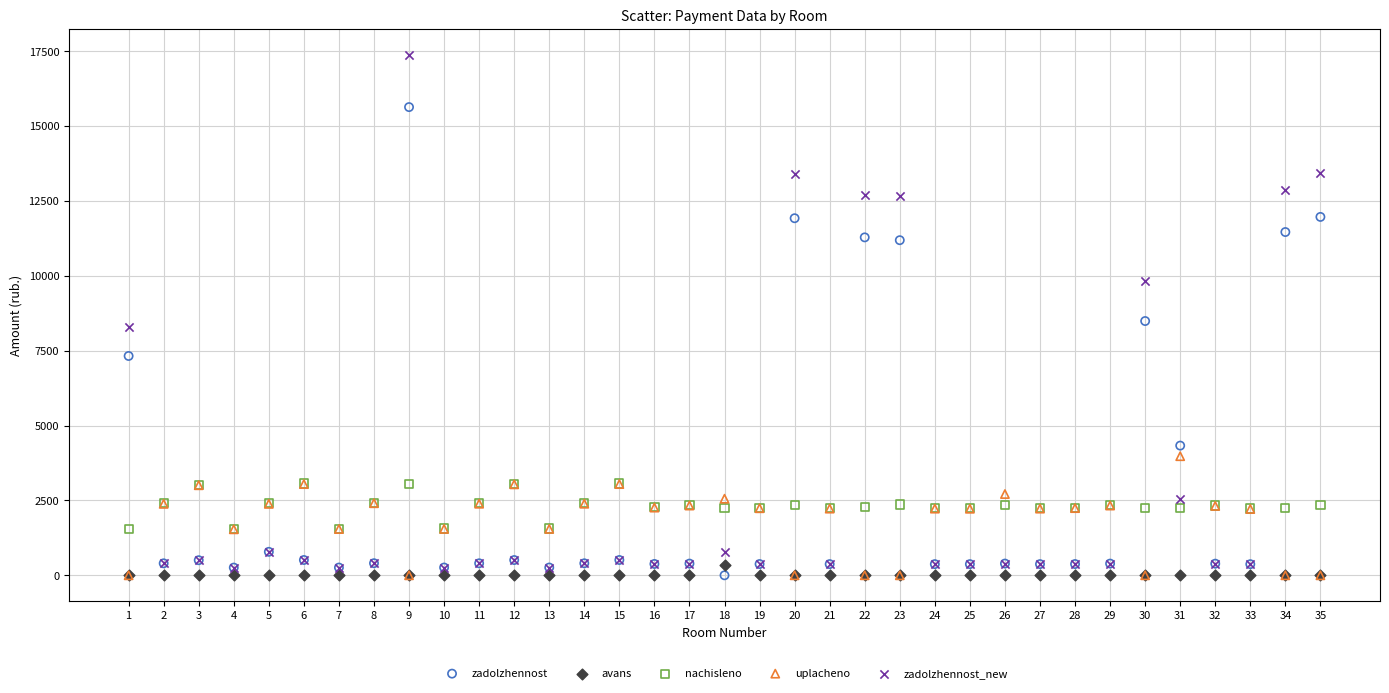

Across all series, what Y value is closest to 8685?

8489.6